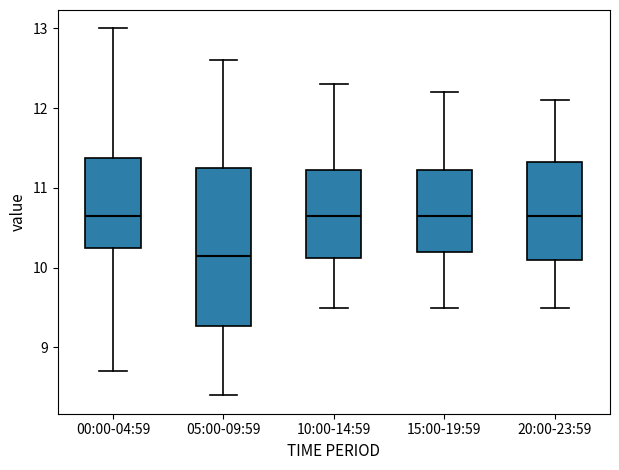

Reading left to right, transcribe this box plot: for each box, give where its median line is, the range the box spans, and where its two whiskers end, as read against the y-axis. The values are not printed on the chart, so give them approximately, as read against the axis.

00:00-04:59: median 10.7, box 10.2 to 11.4, whiskers 8.7 to 13.0
05:00-09:59: median 10.2, box 9.3 to 11.2, whiskers 8.4 to 12.6
10:00-14:59: median 10.7, box 10.1 to 11.2, whiskers 9.5 to 12.3
15:00-19:59: median 10.7, box 10.2 to 11.2, whiskers 9.5 to 12.2
20:00-23:59: median 10.7, box 10.1 to 11.3, whiskers 9.5 to 12.1